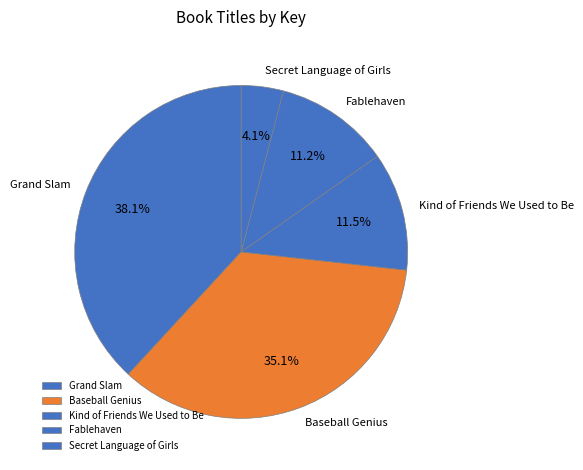

How many segments does this pie chart have?

5